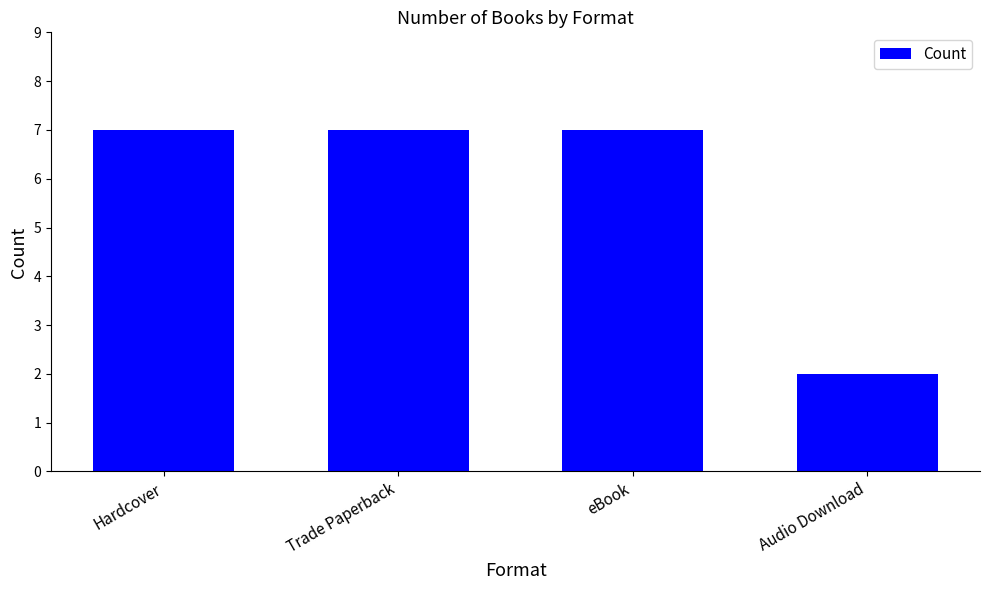

Which label corresponds to the smallest value in the chart?

Audio Download